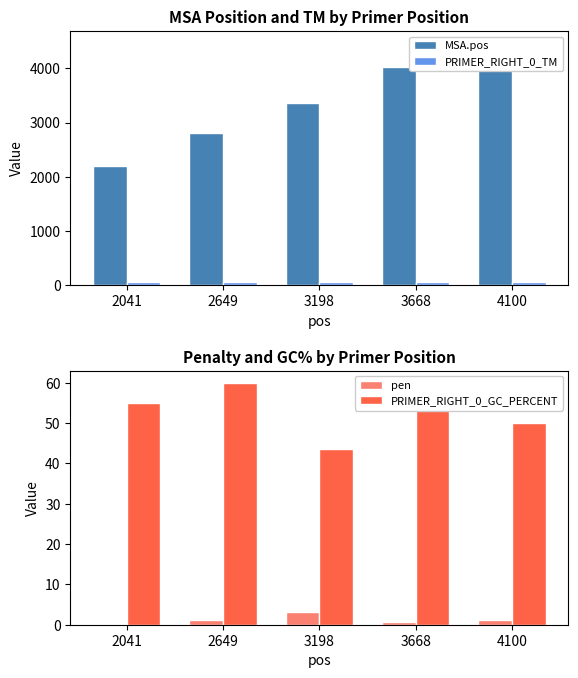

Reading right to left, what are all the values shown in this chart?

MSA.pos: 4468.0	4028.0	3367.0	2812.0	2204.0
PRIMER_RIGHT_0_TM: 58.8	59.3	59.9	61.2	60.0
pen: 1.2	0.7	3.1	1.2	0.0
PRIMER_RIGHT_0_GC_PERCENT: 50.0	55.0	43.5	60.0	55.0